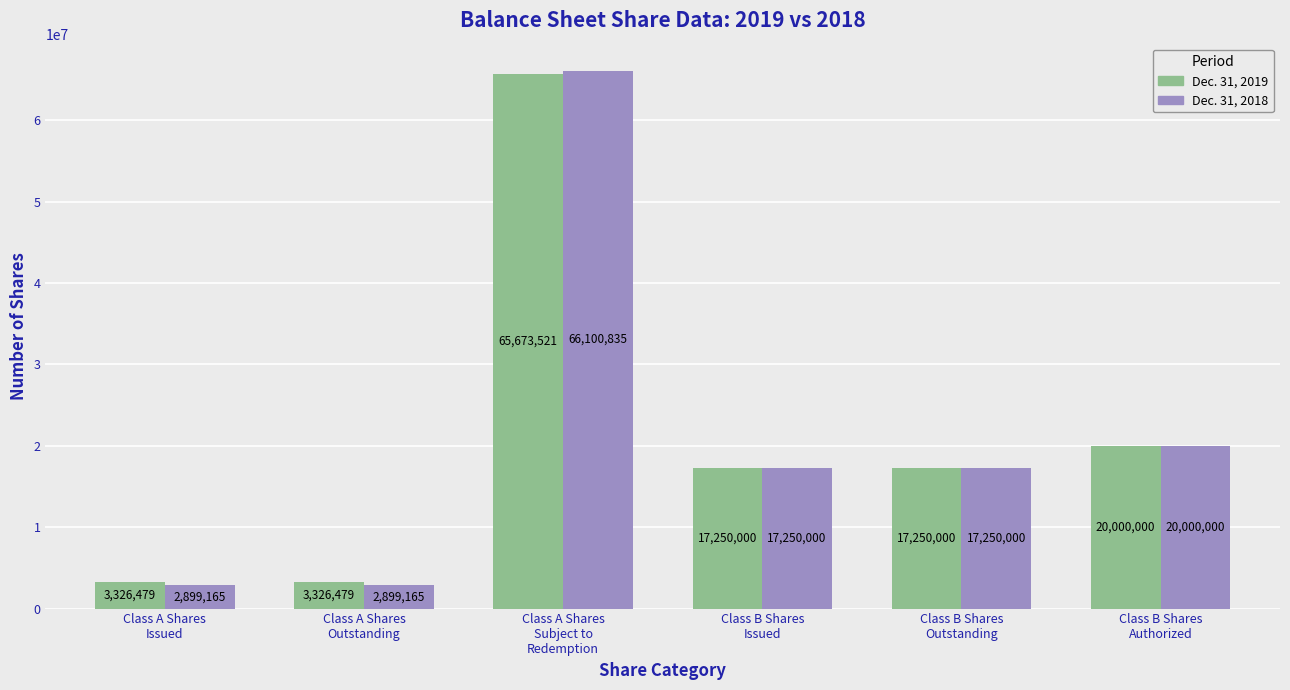

What is the value of the Dec. 31, 2019 bar at the 3rd from the left?

65673521